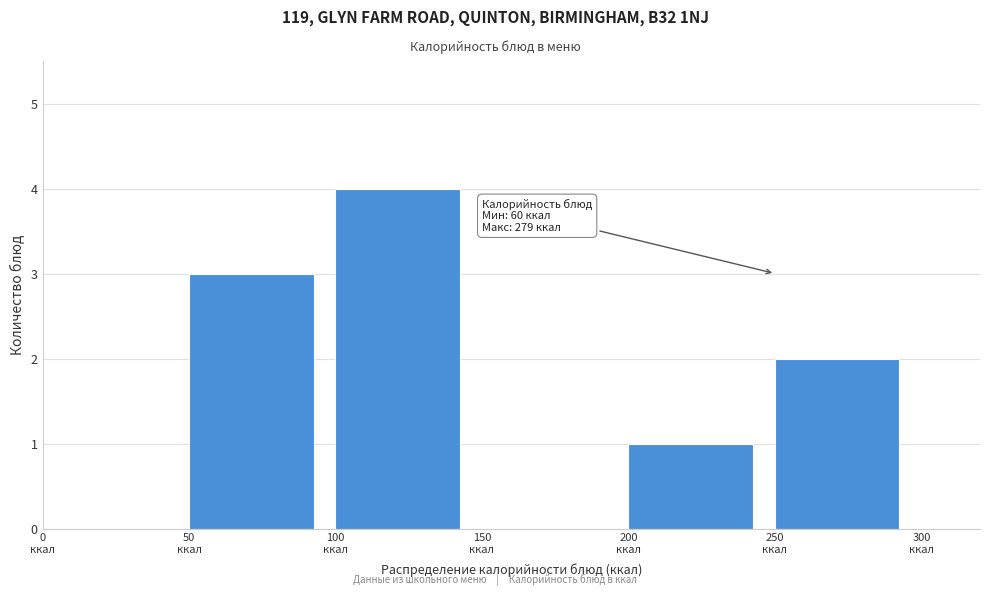

Which range on the x-axis has the tallest bar?

100 to 150